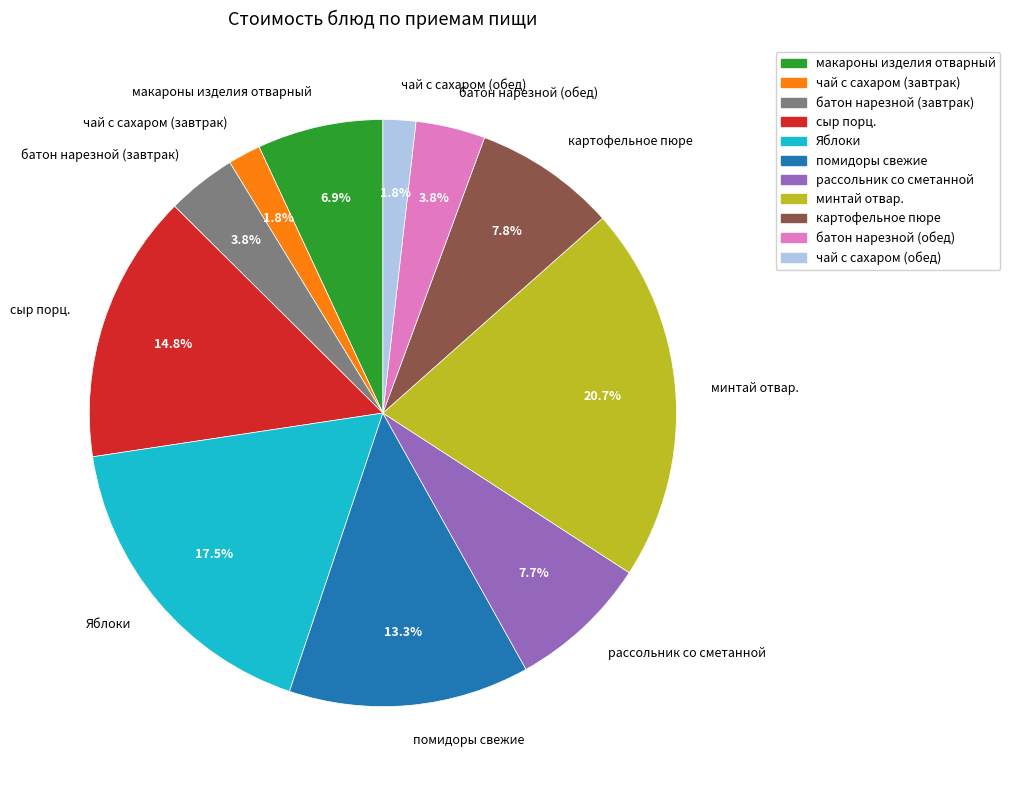

What percentage is the макароны изделия отварный slice, to the nearest percent?

7%